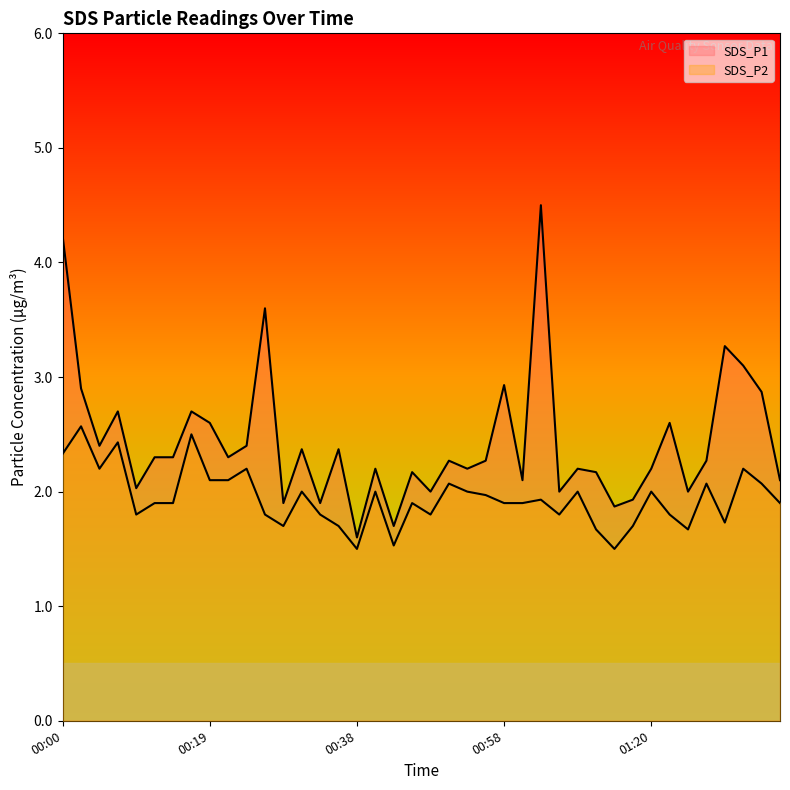

Which series has the widest spread of values?

SDS_P1